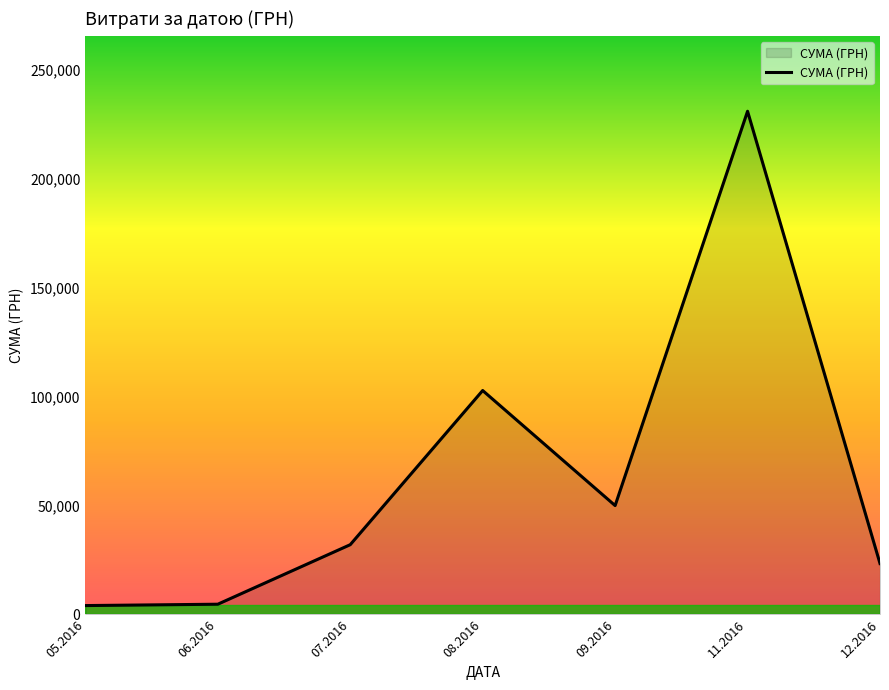

What is the difference between the maximum and minimum values?

226834.9